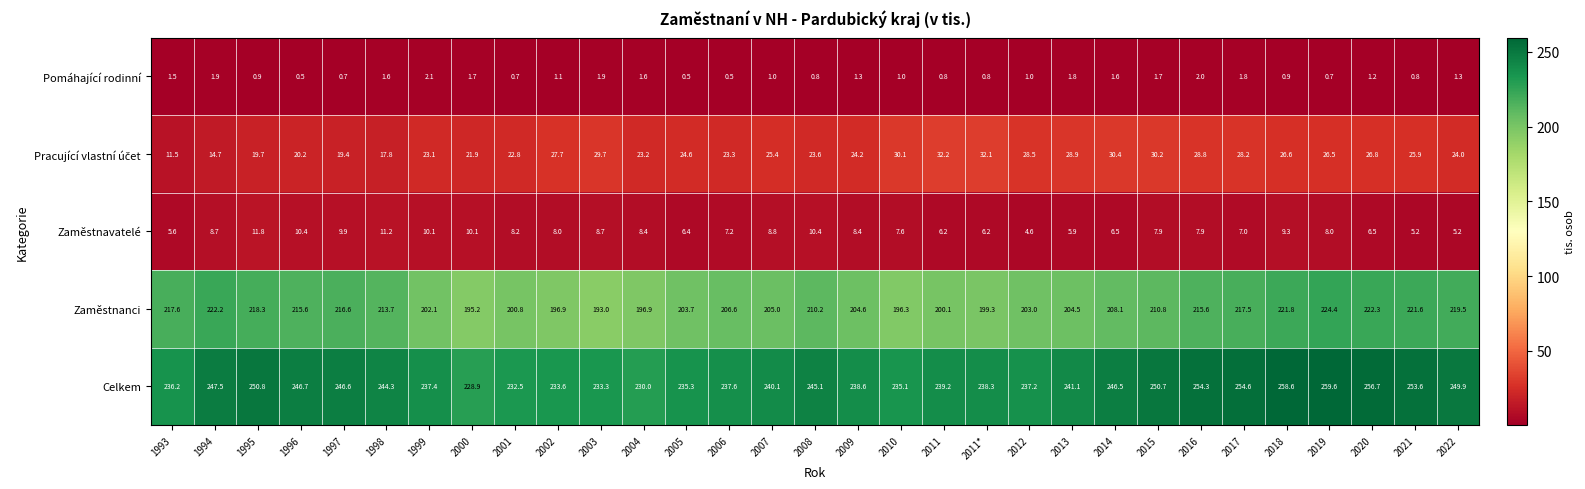

At how many categories does at least one series exceed 101?

31